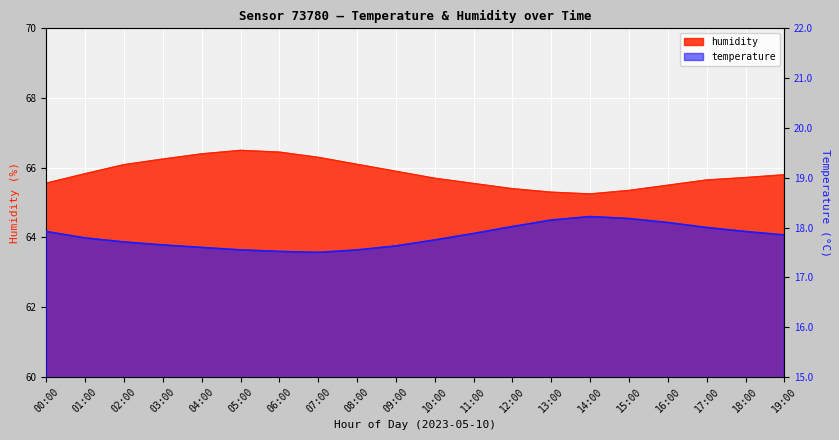

Reading left to right, what are all the values shown in this chart?

temperature: 00:00=17.9	01:00=17.8	02:00=17.7	03:00=17.6	04:00=17.6	05:00=17.6	06:00=17.5	07:00=17.5	08:00=17.6	09:00=17.6	10:00=17.8	11:00=17.9	12:00=18.0	13:00=18.1	14:00=18.2	15:00=18.2	16:00=18.1	17:00=18.0	18:00=17.9	19:00=17.9
humidity: 00:00=65.6	01:00=65.8	02:00=66.1	03:00=66.2	04:00=66.4	05:00=66.5	06:00=66.5	07:00=66.3	08:00=66.1	09:00=65.9	10:00=65.7	11:00=65.5	12:00=65.4	13:00=65.3	14:00=65.2	15:00=65.3	16:00=65.5	17:00=65.7	18:00=65.7	19:00=65.8